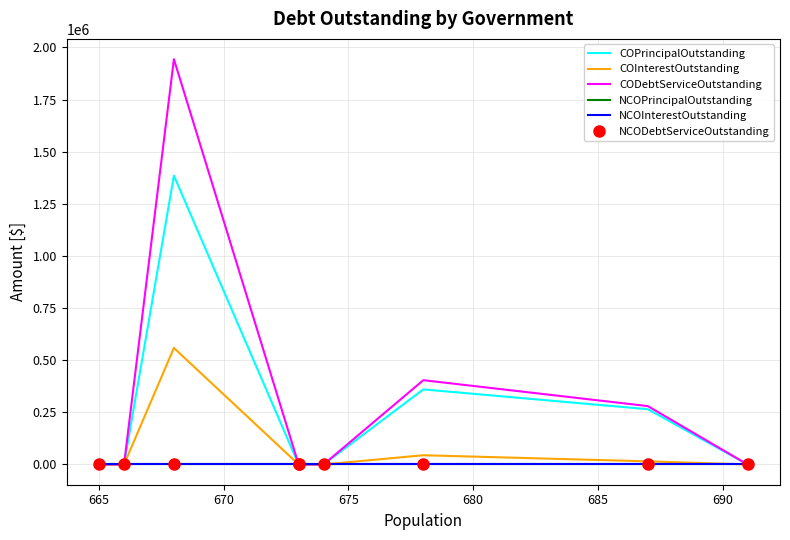

The COInterestOutstanding series shows 0 at 680. True or false?

True